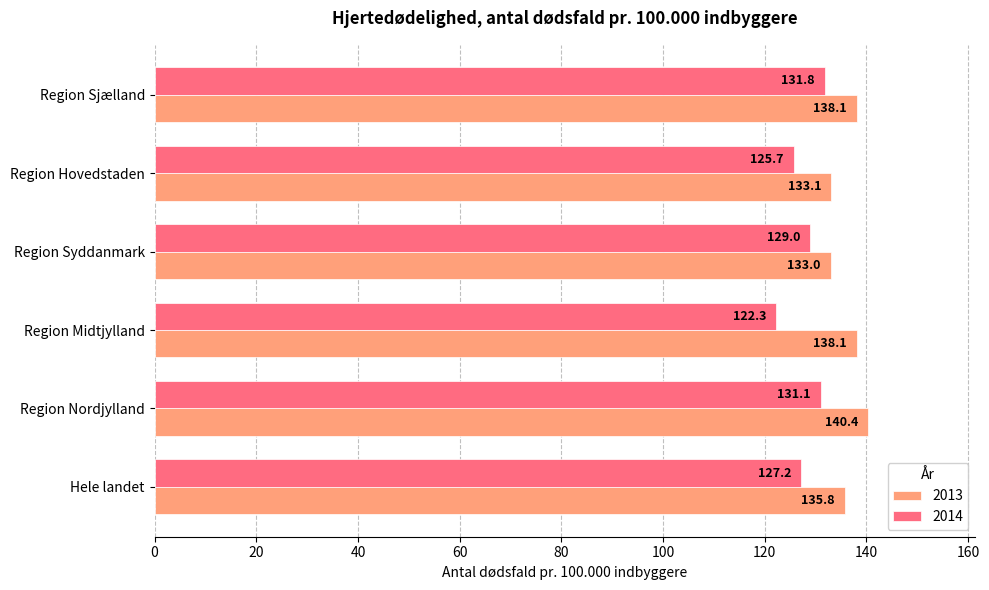

At which category is the sum across all series the highest?

Region Nordjylland